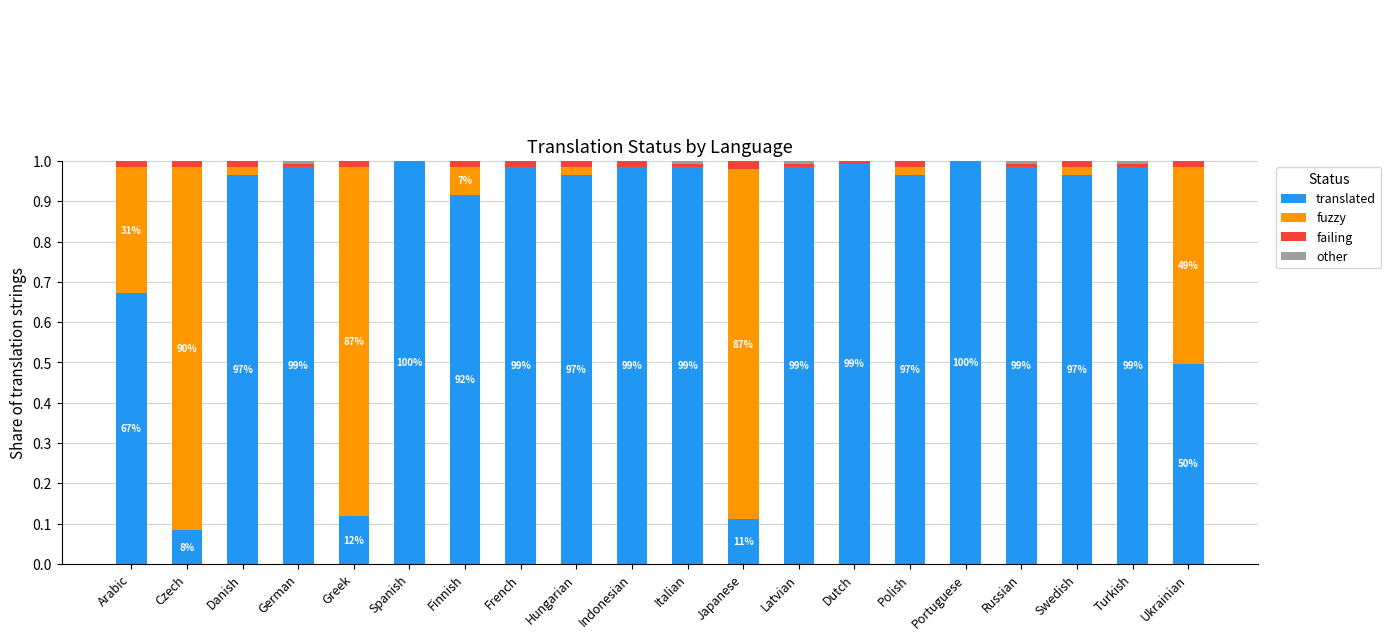

What is the spread (max minus min) of values at Czech?

0.9